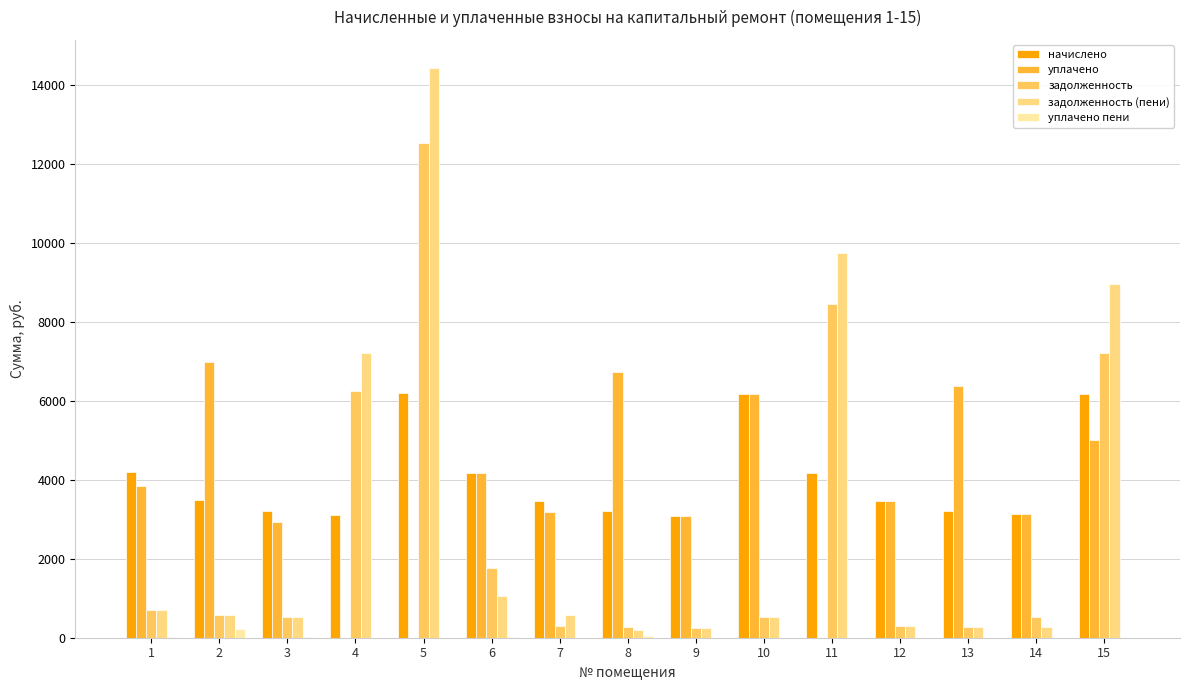

Which has a higher value, 11 or 12?

11